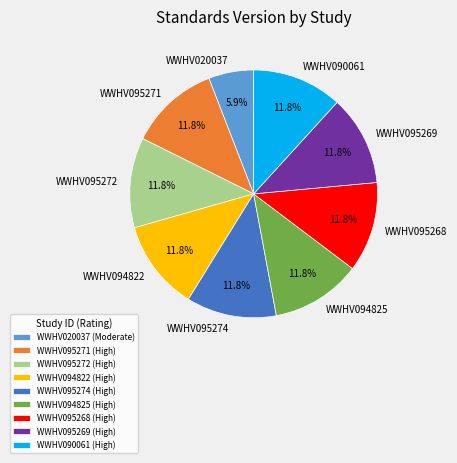

What is the ratio of the value at WWHV095272 to the value at WWHV095271?

1.0